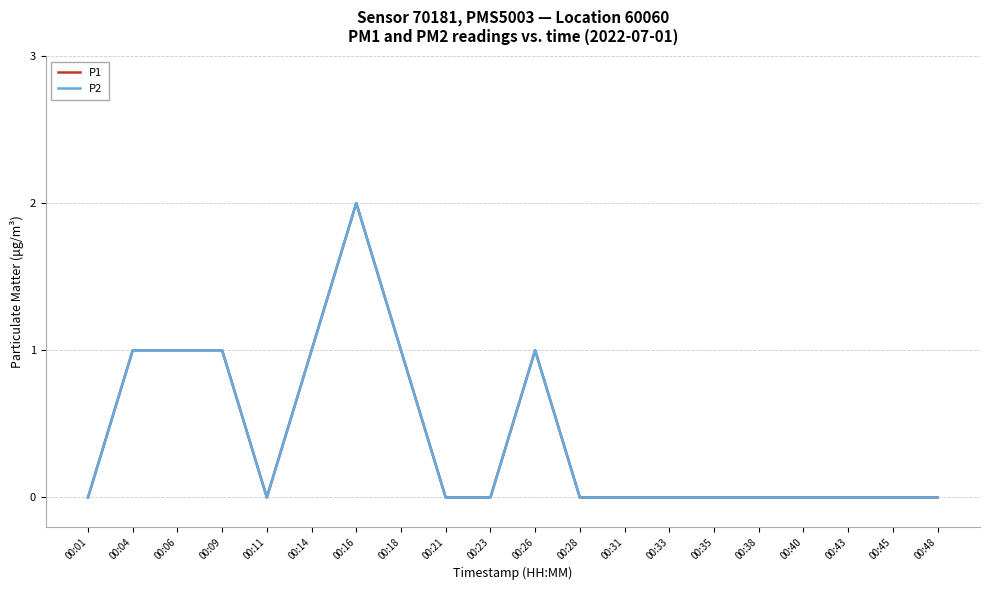

Does the chart display data point markers on the line(s)?

No